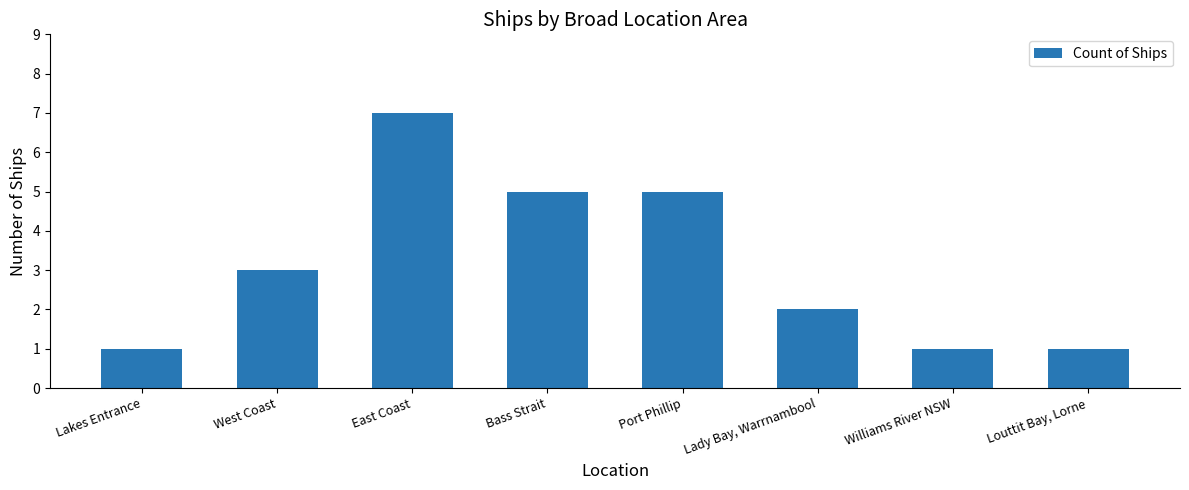

What is the sum of all values?

25